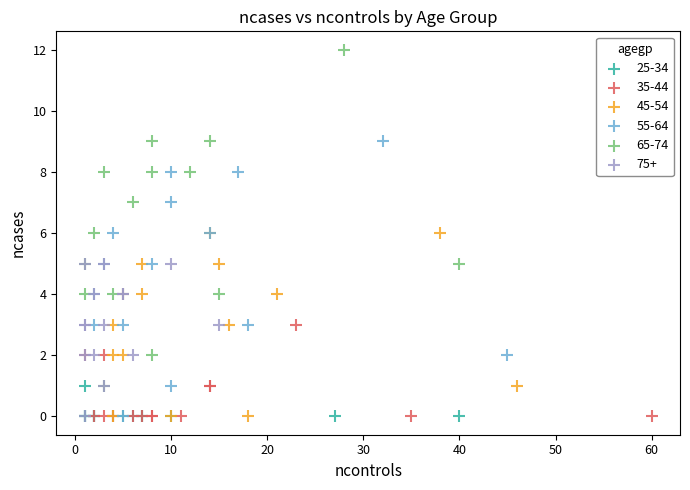

Which series has the widest spread of Y values?

65-74